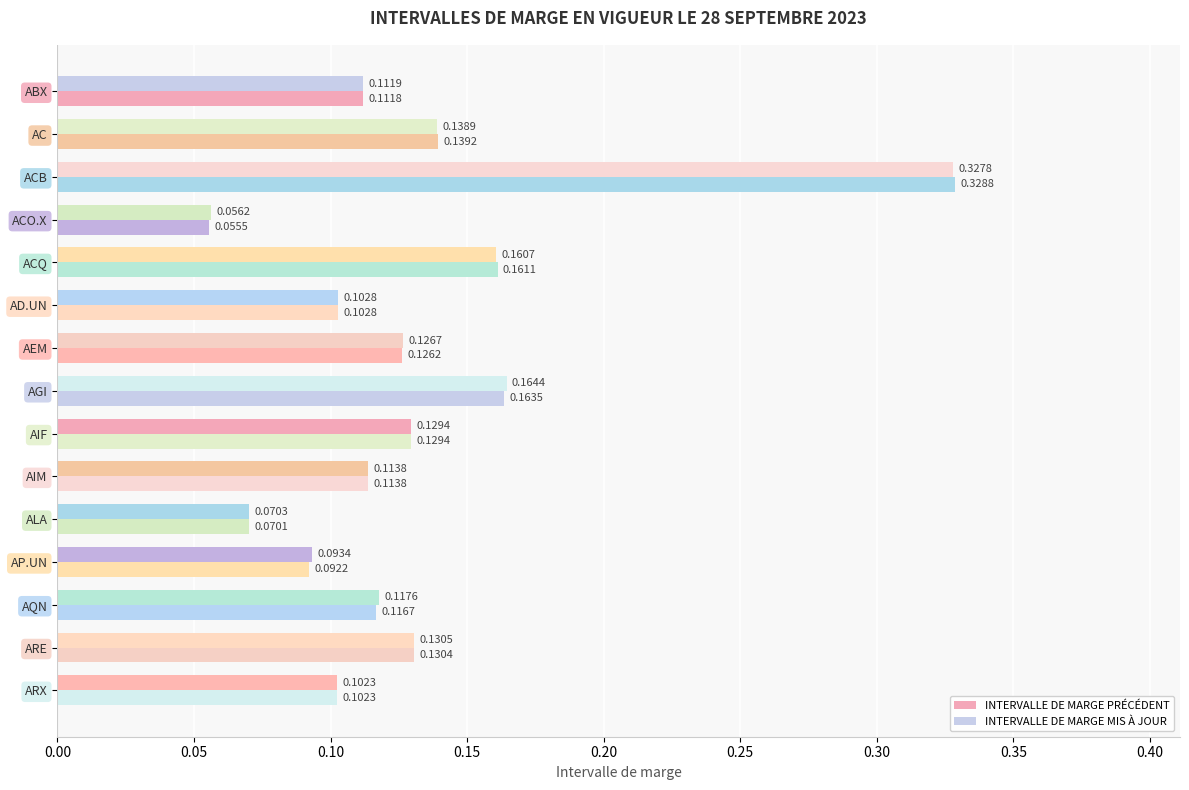

Count the number of categories in the chart.

15